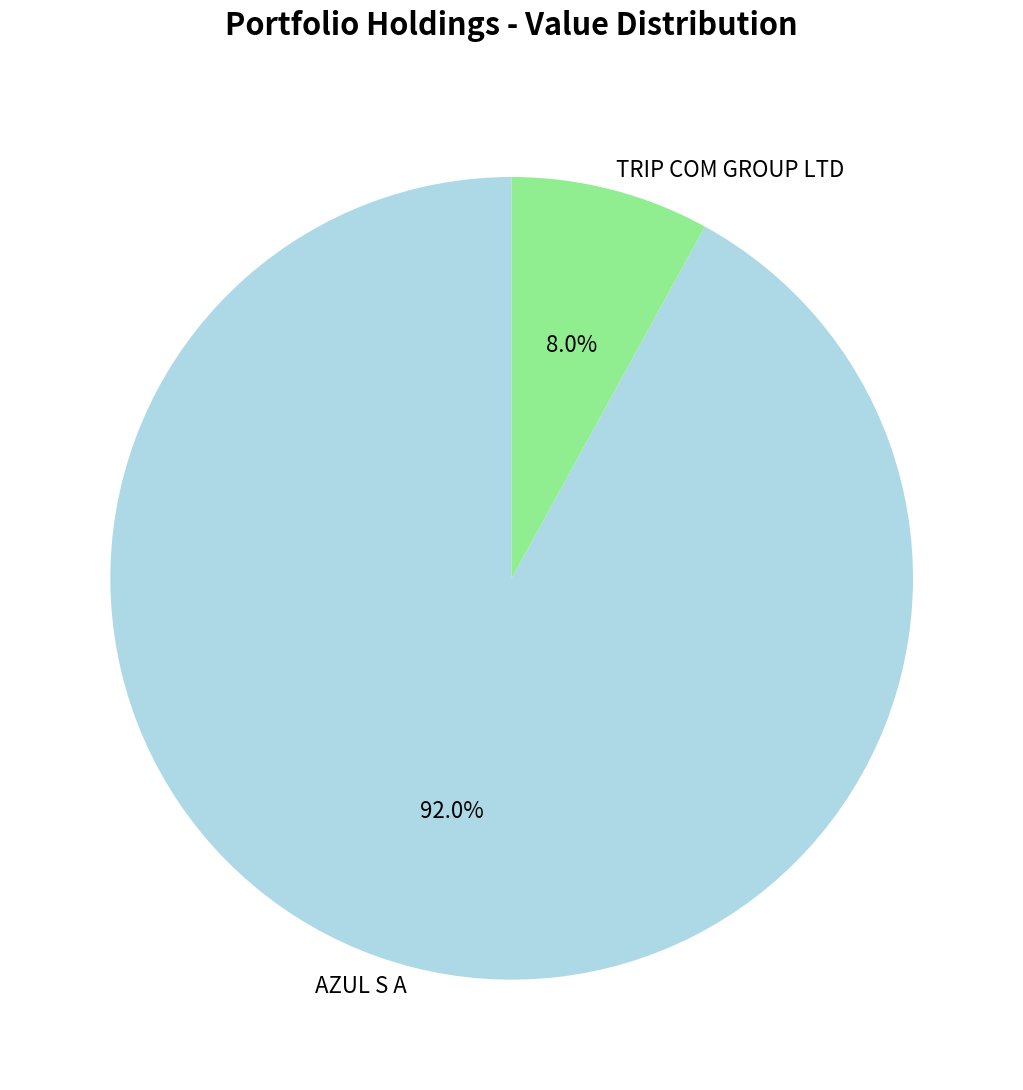

To the nearest percent, what percentage of the pie is AZUL S A?

92%